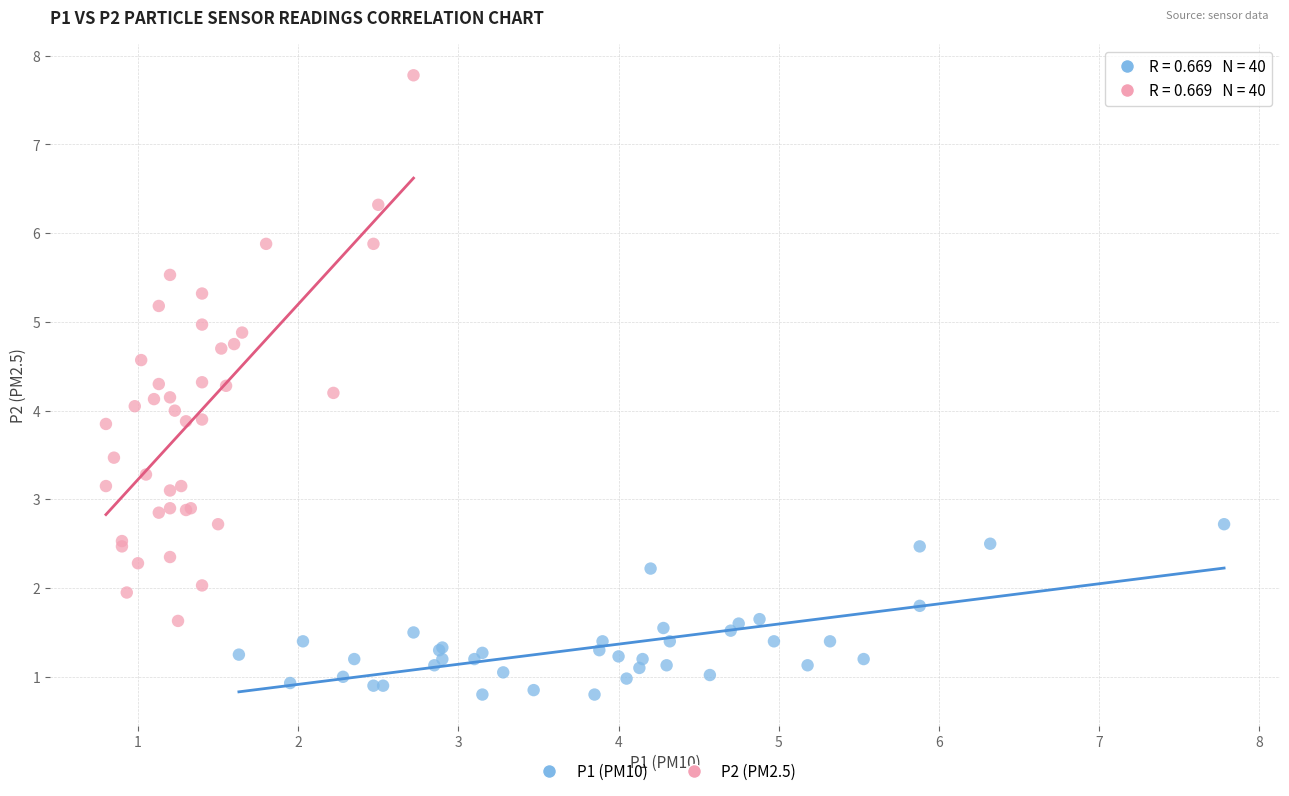

Which series contains the lowest Y value?

P1 (PM10)